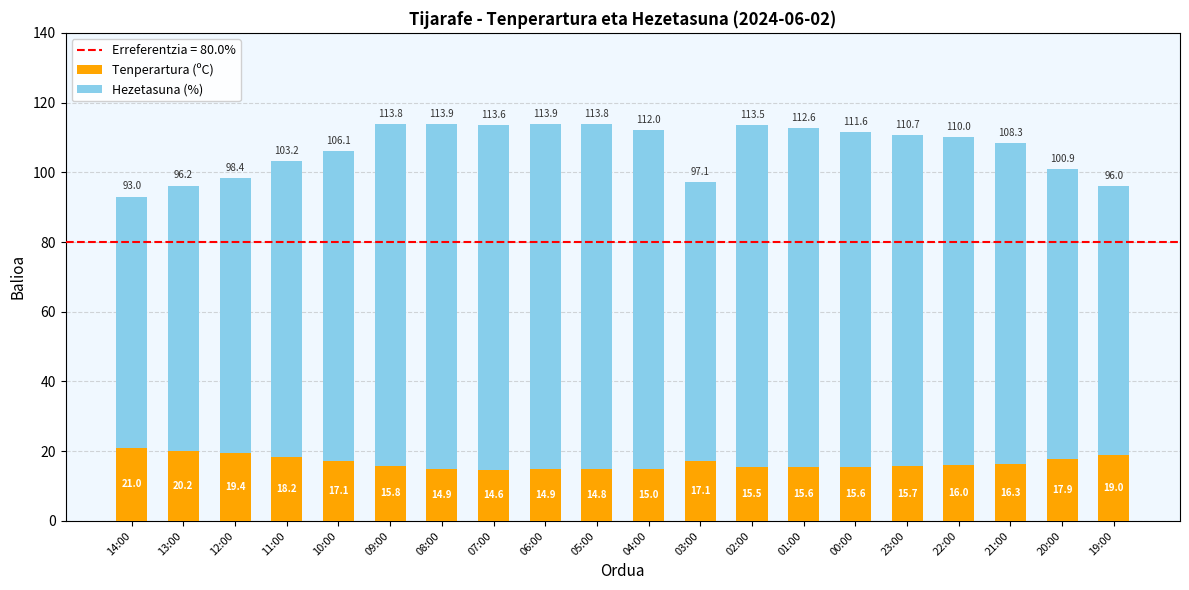

What is the total value across all series at 12:00?

98.4